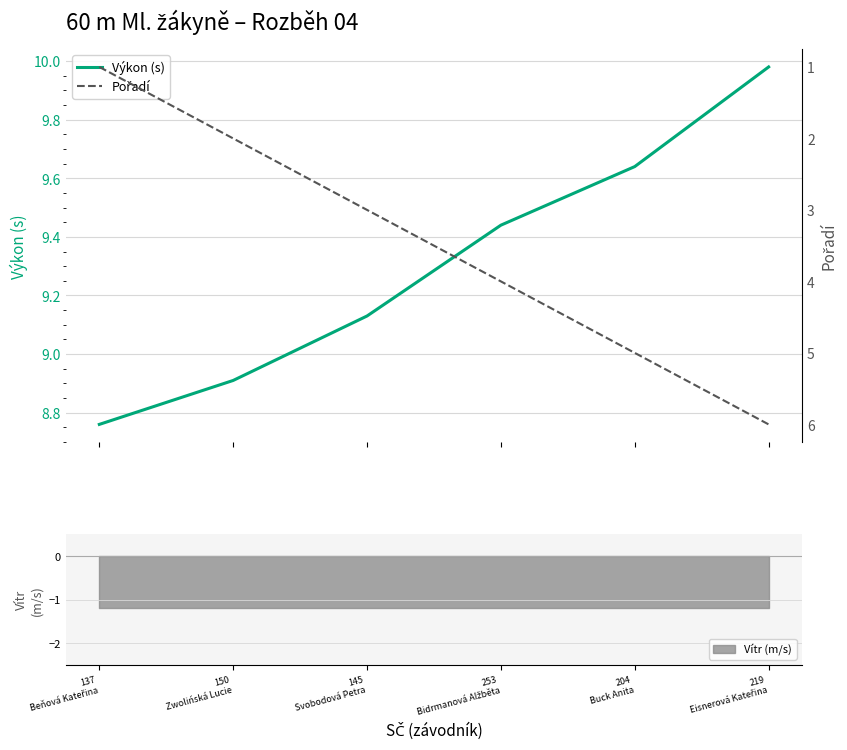

The Pořadí series shows 1.0 at 137
Beňová Kateřina. True or false?

True